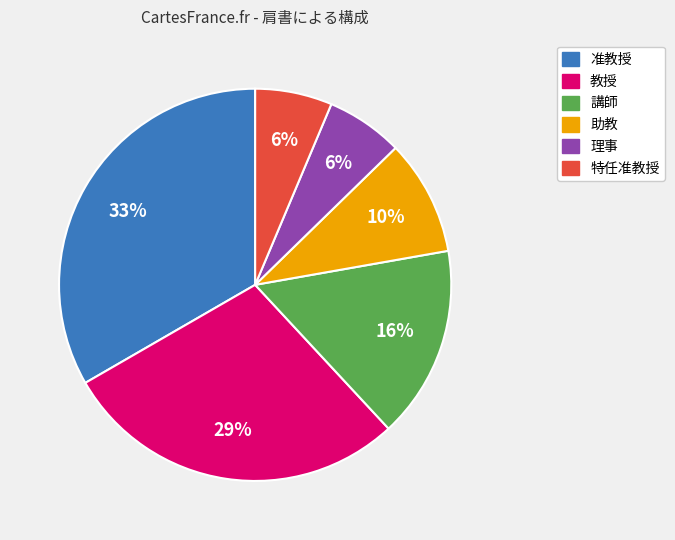

True or false: 教授 accounts for 23% of the total.

False